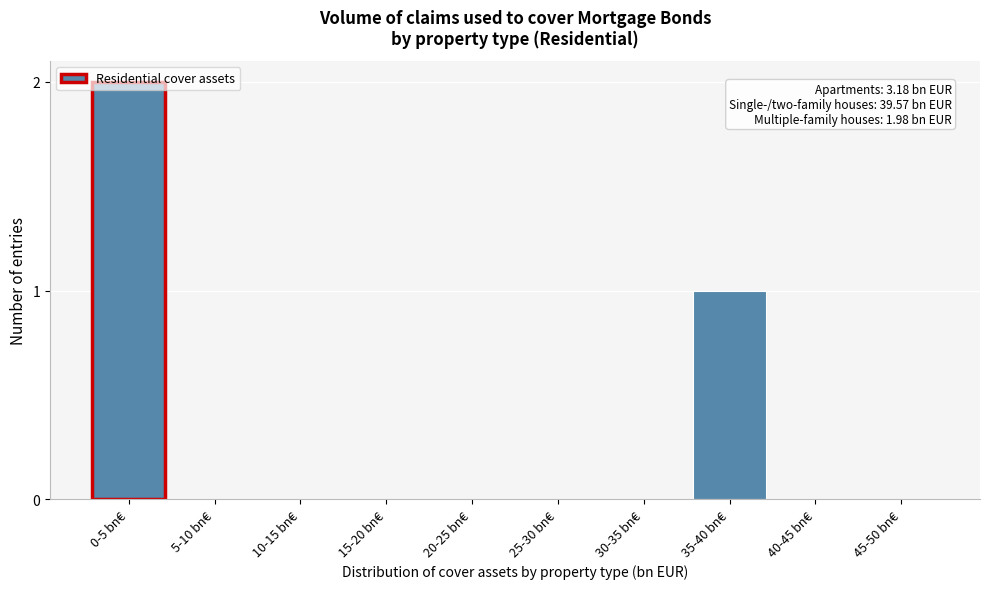

The value at 15-20 bn€ is -1. True or false?

False